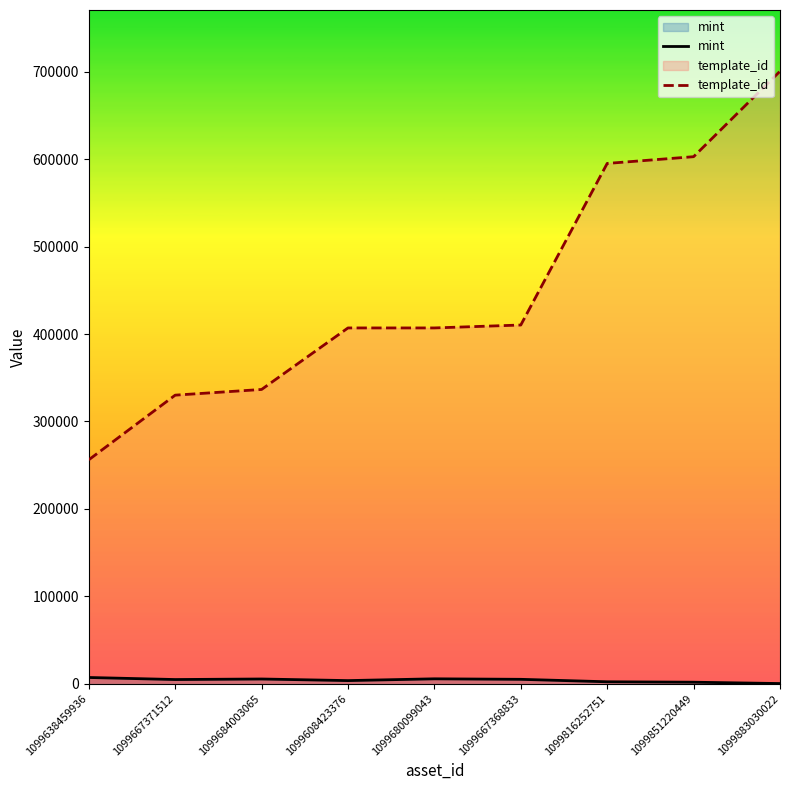

What are all the series names shown in the legend?

mint, template_id